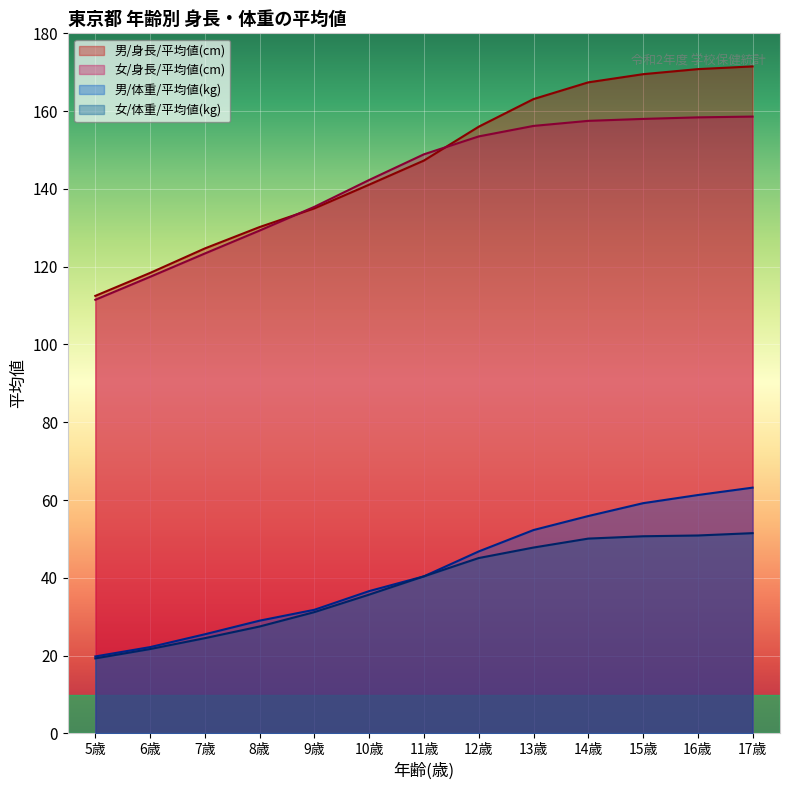

At which label is 女/体重/平均値(kg) closest to 35?

10歳